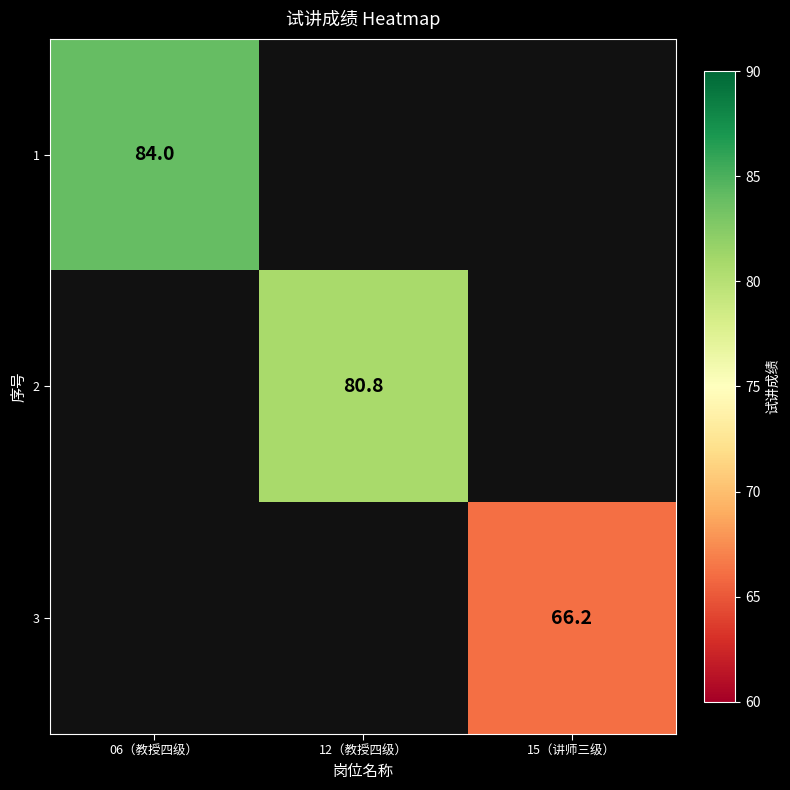

The 3 series shows 66.2 at 15（讲师三级）. True or false?

True